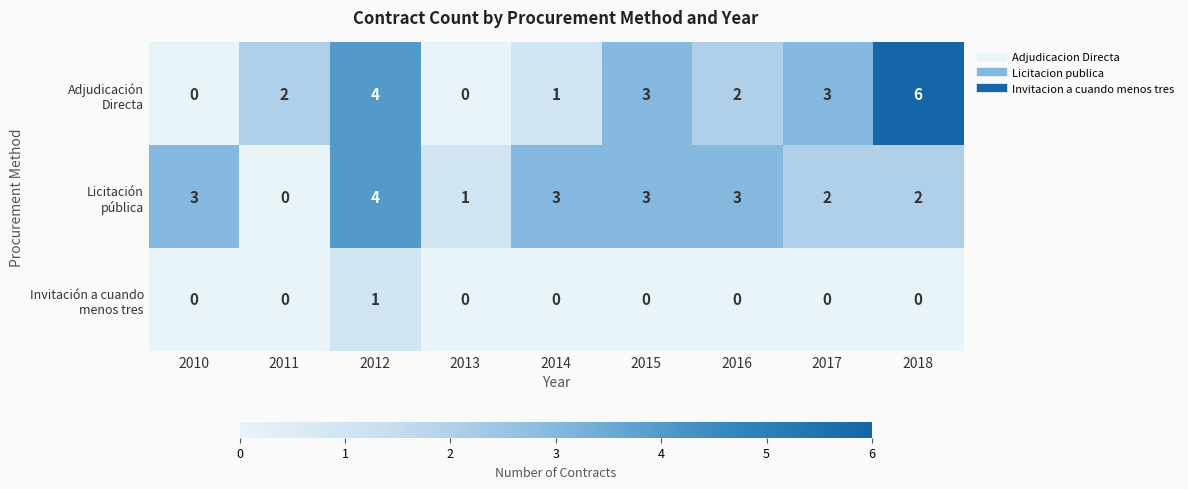

At which category does the chart reach its peak across all series?

2018